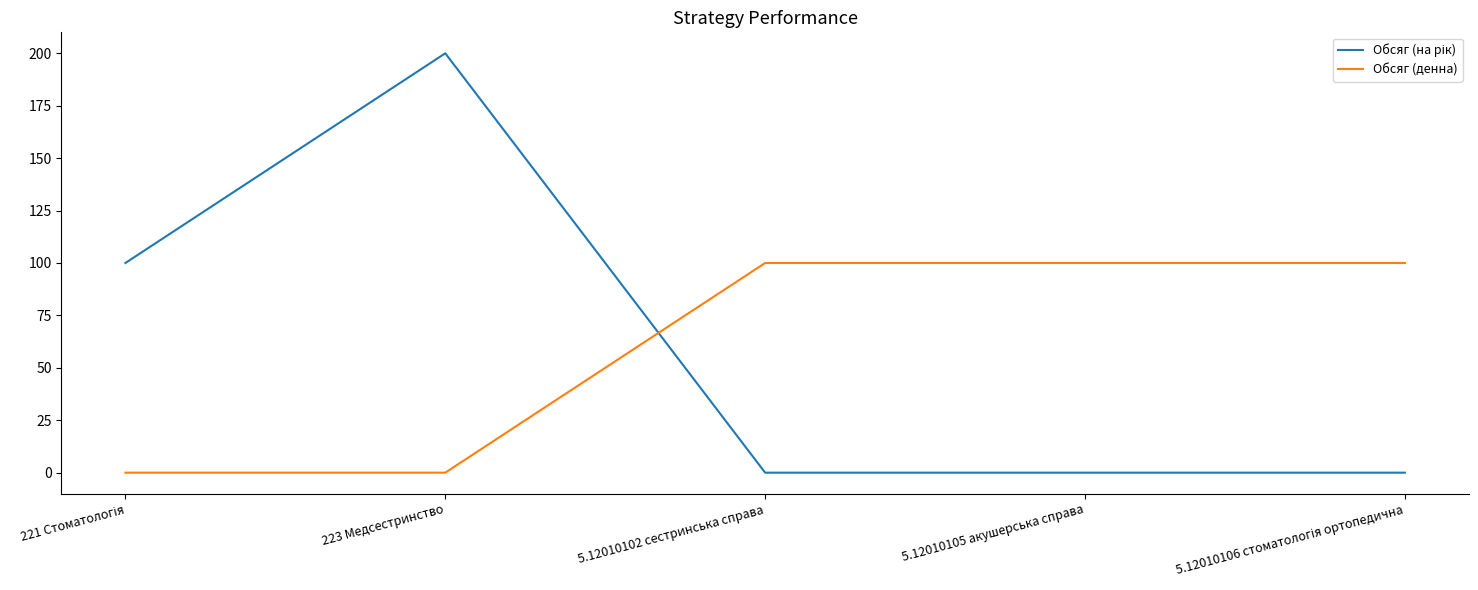

What position from the left is 223 Медсестринство?

2